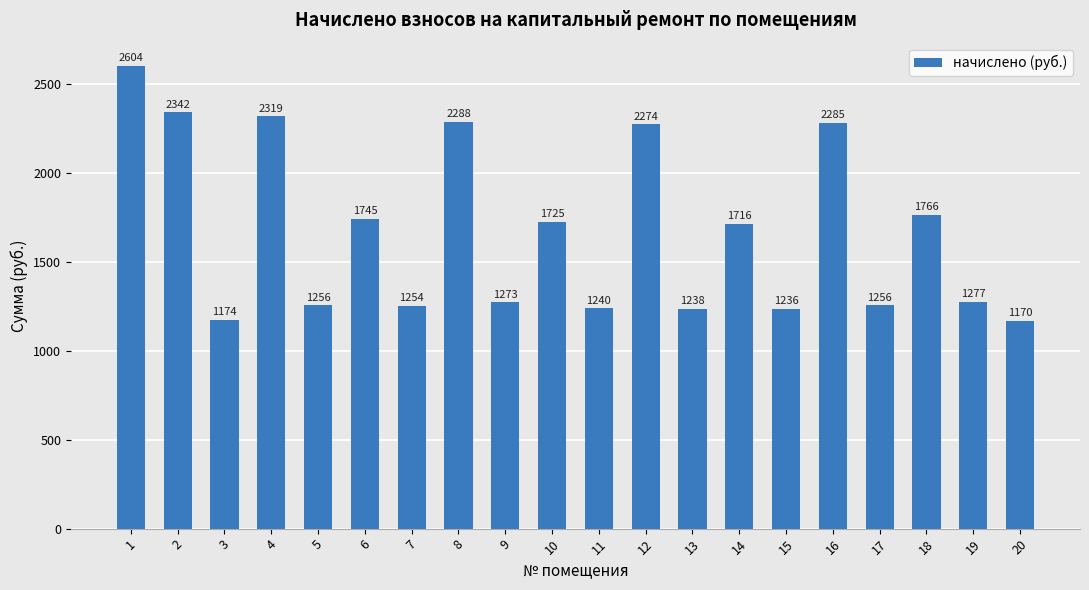

At which category does the chart reach its peak across all series?

1